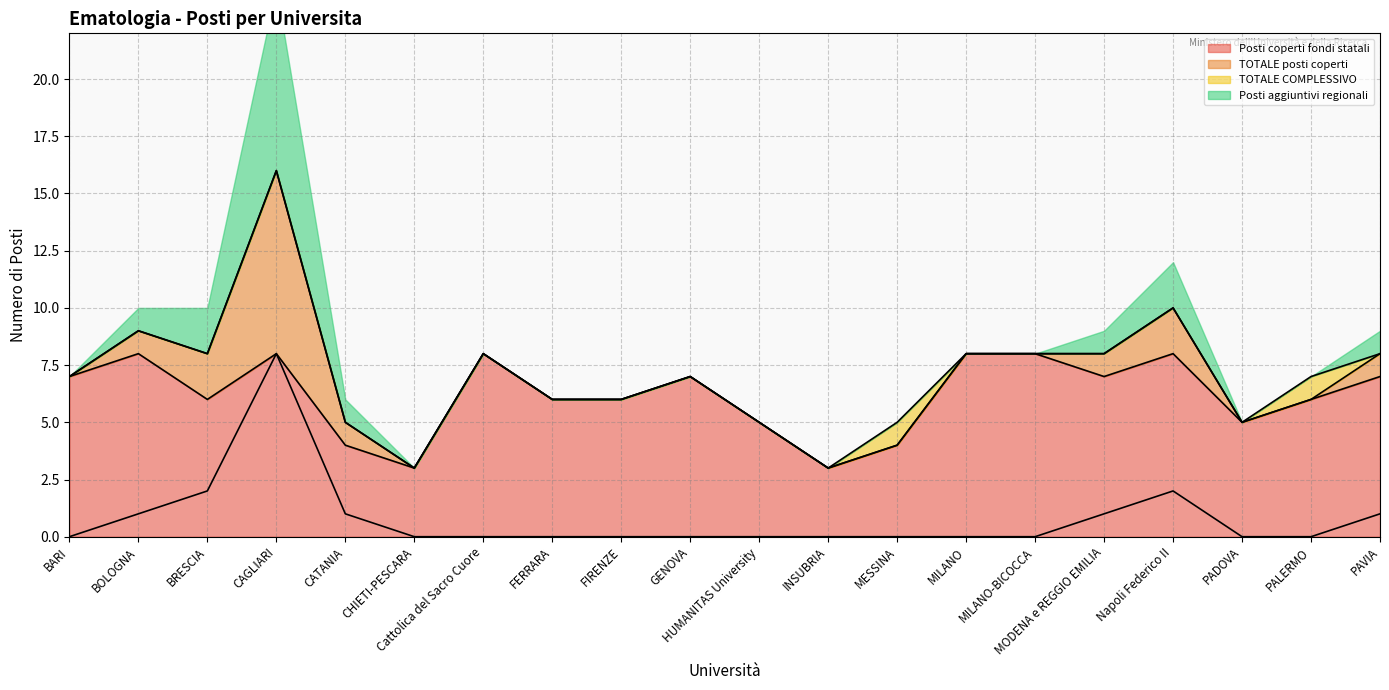

How many data points does each series have?

20